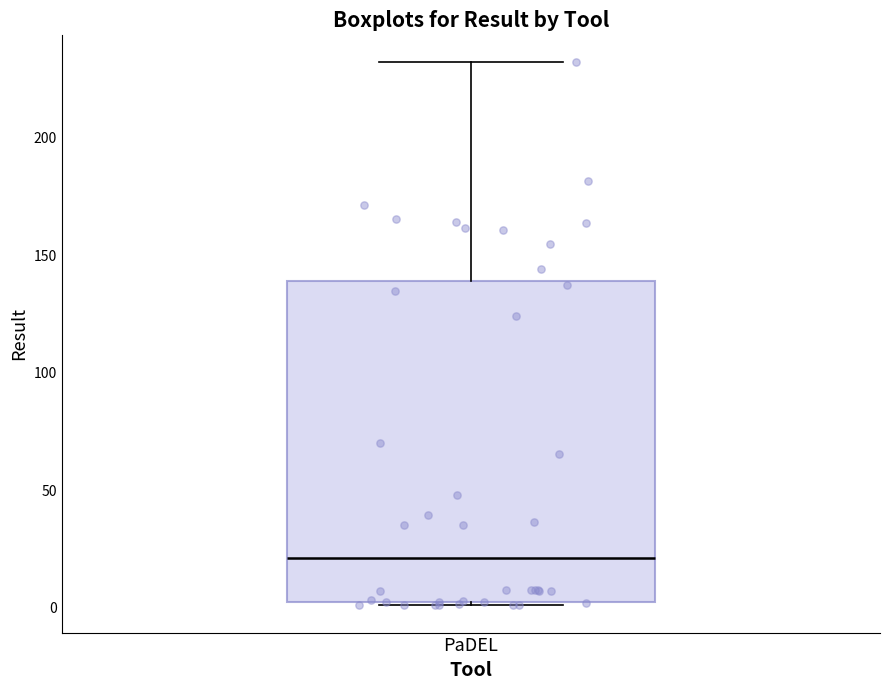

Where is the lower edge of the box for PaDEL on the y-axis? The values are not printed on the chart, so give them approximately, as read against the axis.

0